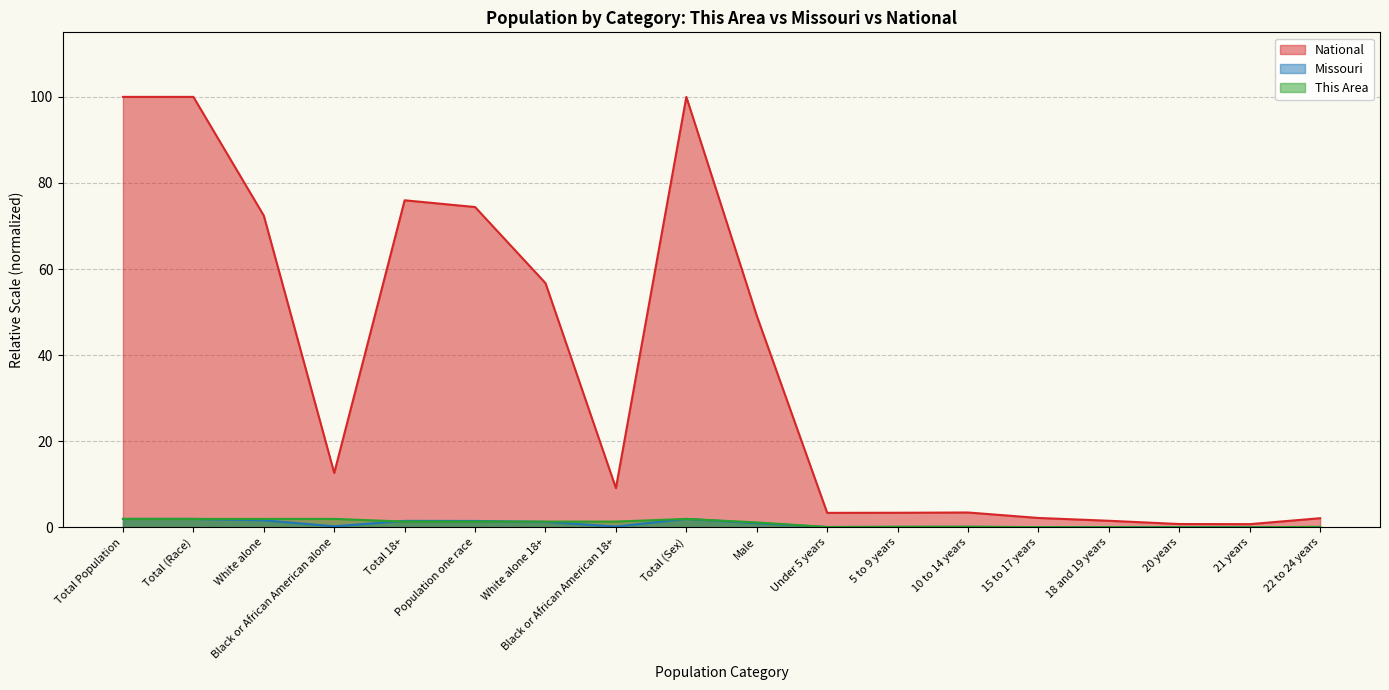

Does the chart display data point markers on the line(s)?

No